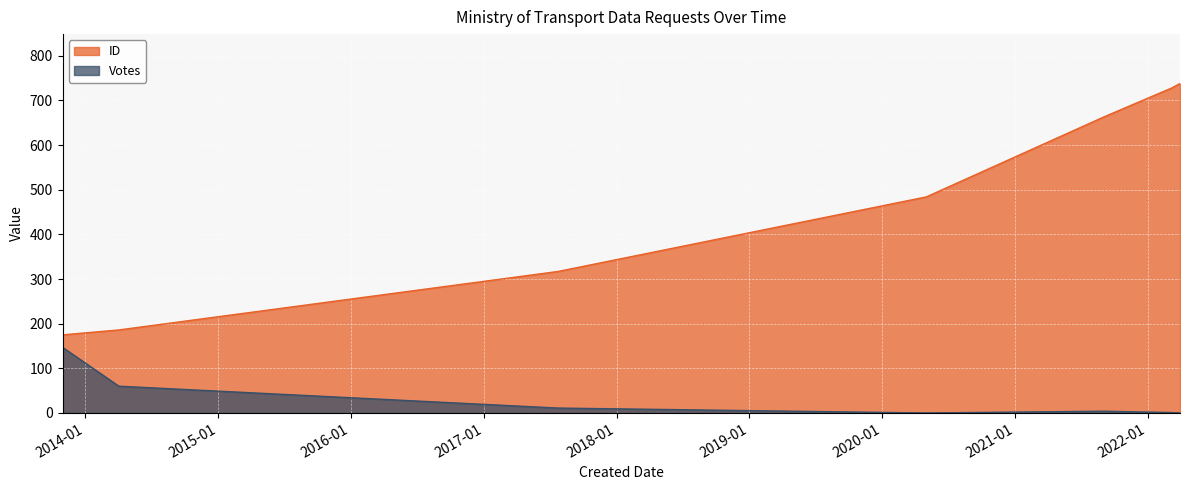

What is the spread (max minus min) of values at 2021-09-02?

659